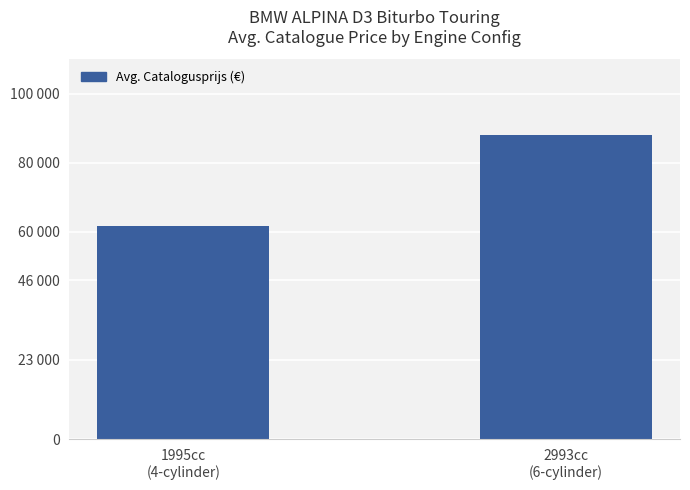

List the labels in order of value, smallest first.

1995cc
(4-cylinder), 2993cc
(6-cylinder)